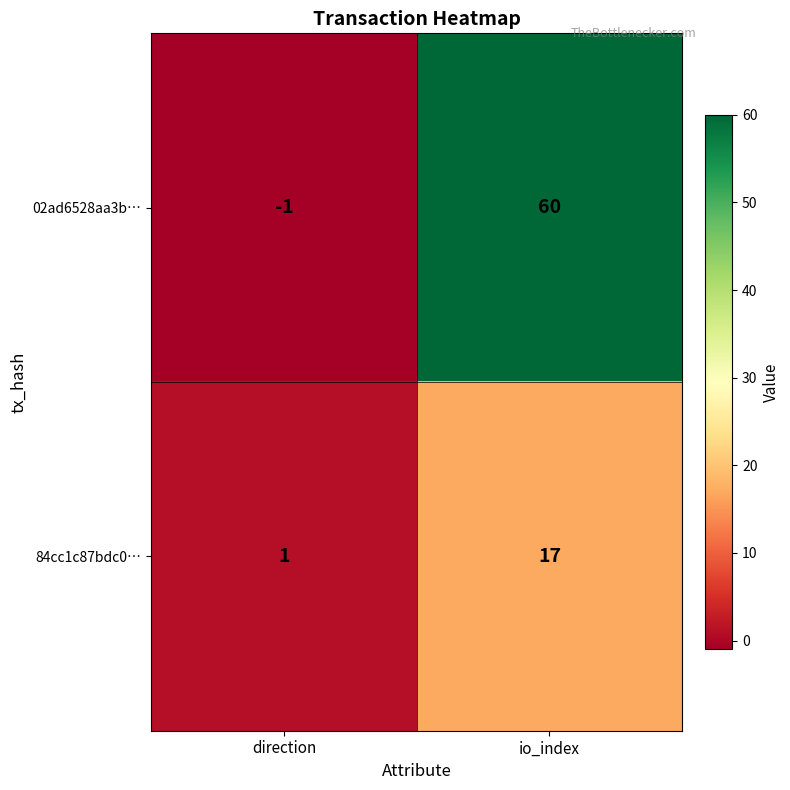

Which category has the lowest value across all series?

direction